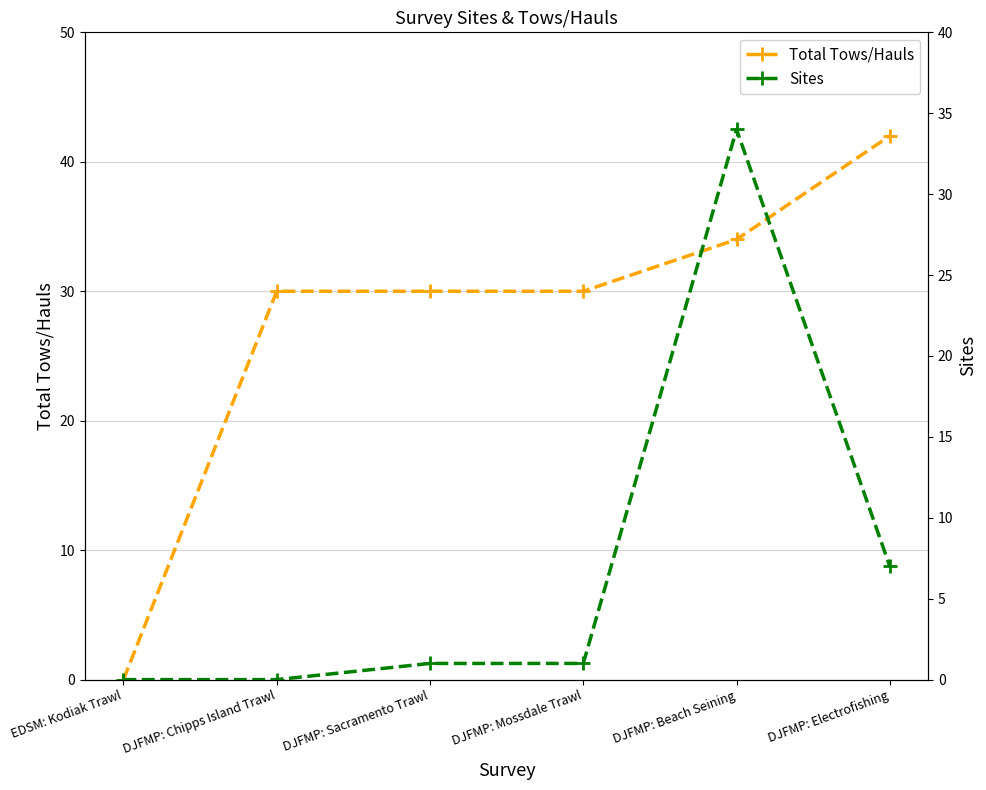

Rank the series by their average value, from lowest to highest.

Sites, Total Tows/Hauls